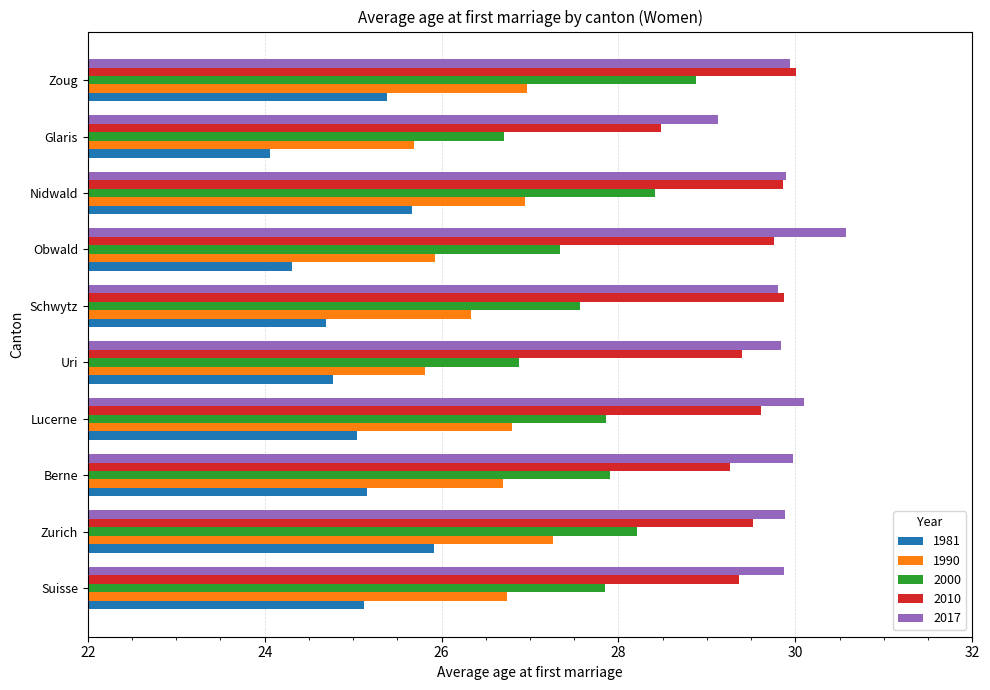

What is the difference between the 2010 values at Zurich and Nidwald?

0.3